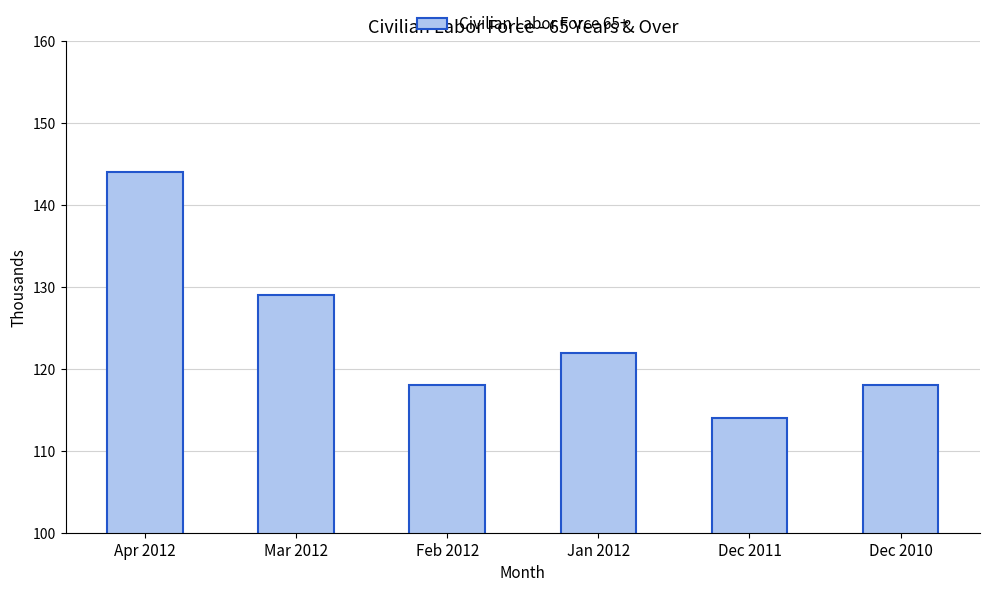

What is the value of the 5th bar from the left?

114